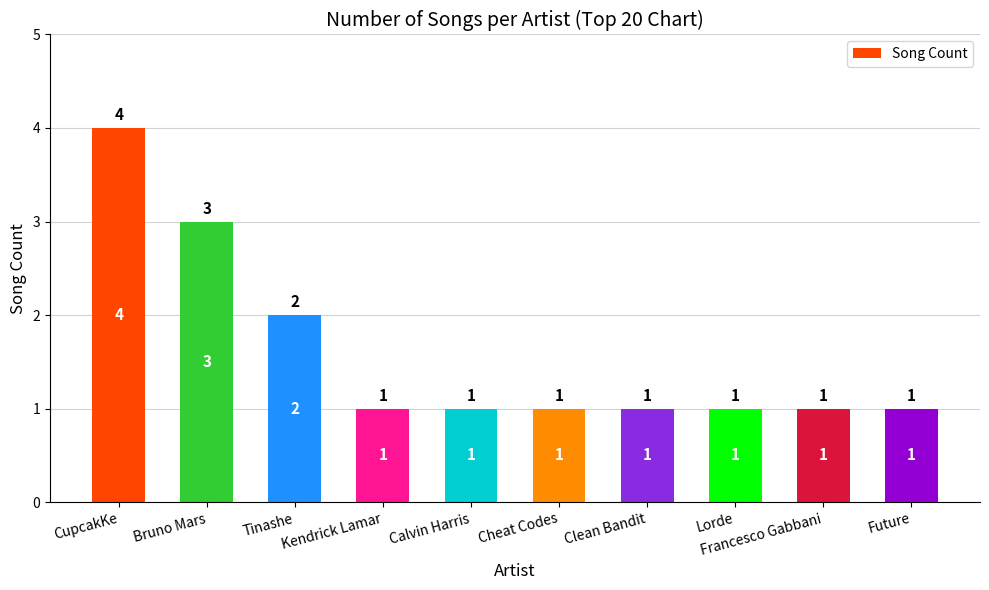

Approximately how many times larger is the value at Tinashe compared to Kendrick Lamar?

2.0